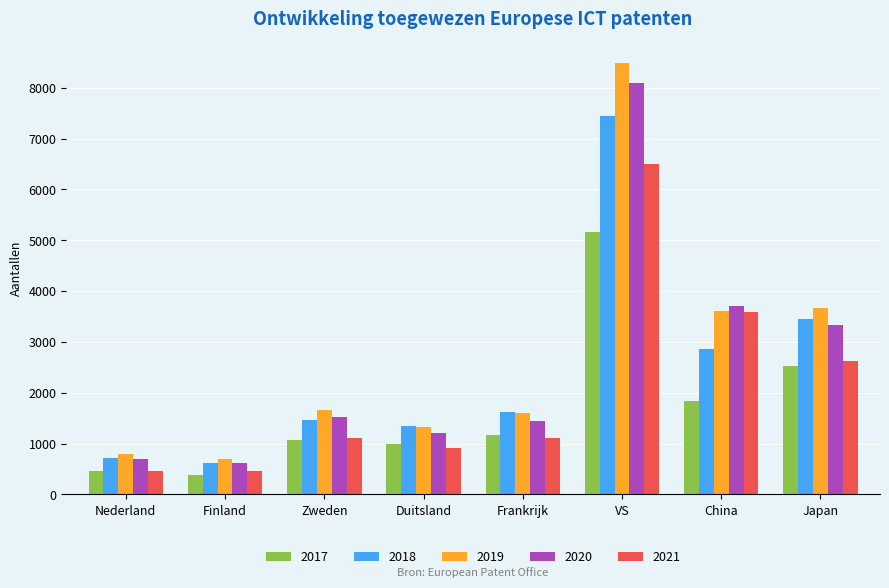

What is the total value across all series at Frankrijk?

6932